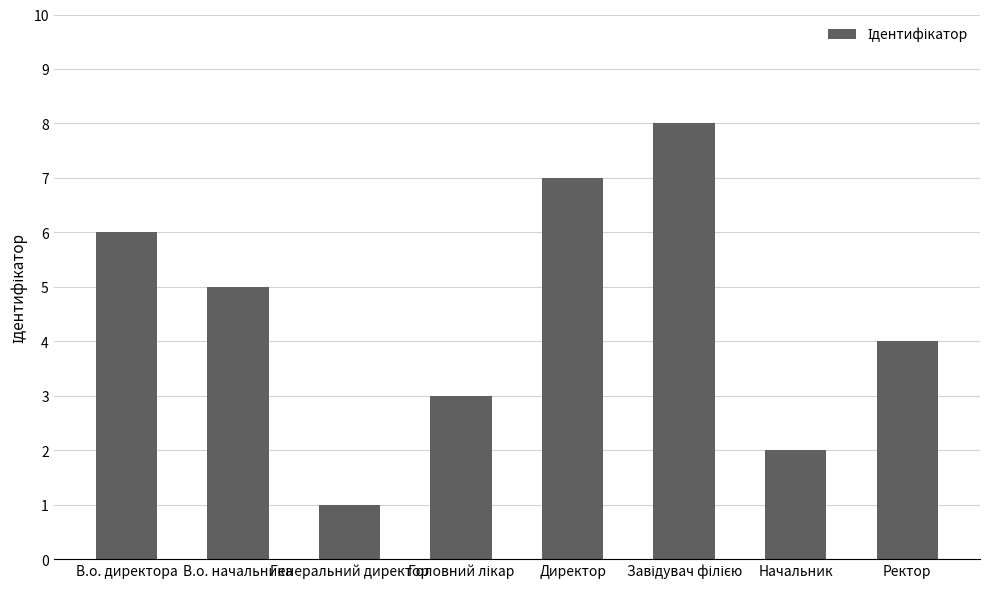

Does the chart contain stacked bars?

No